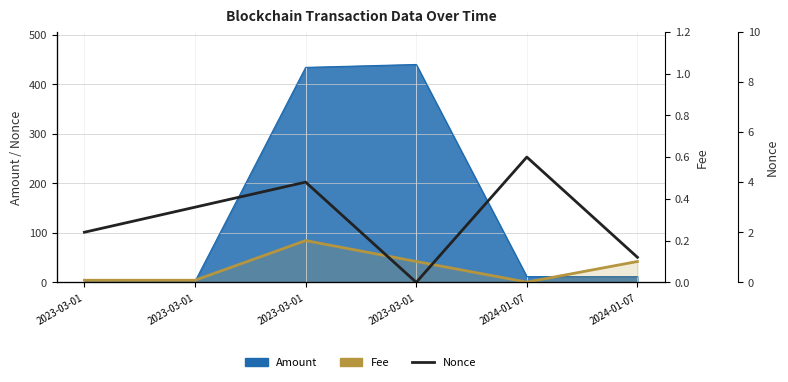

At which category is the sum across all series the highest?

2024-01-07